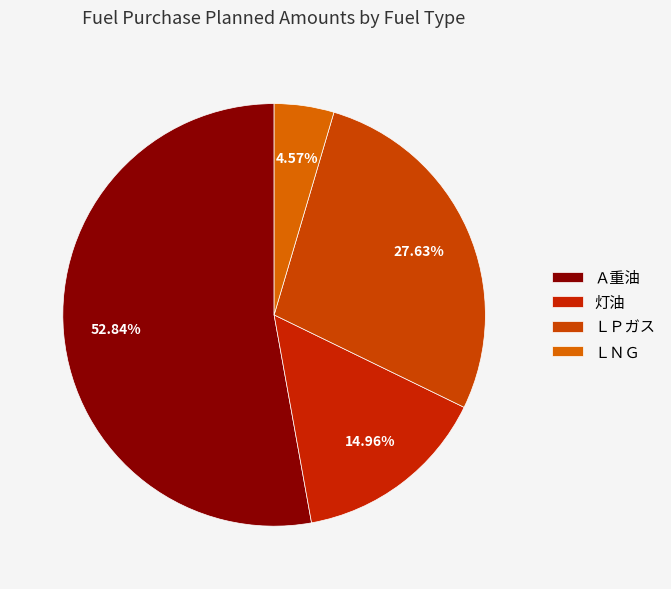

How many slices are in this pie chart?

4